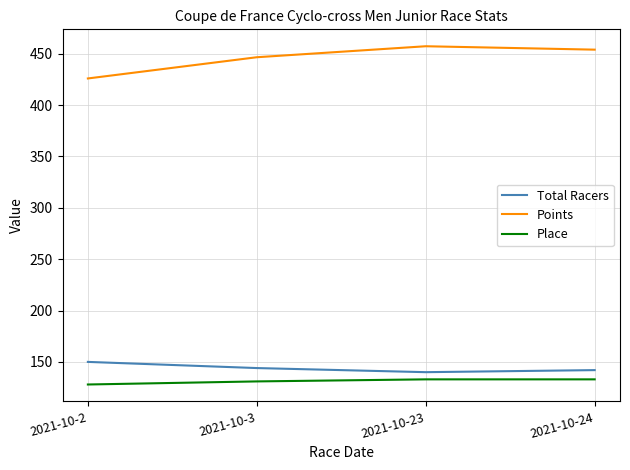

Is the value of Place at 2021-10-24 greater than the value of Points at 2021-10-24?

No